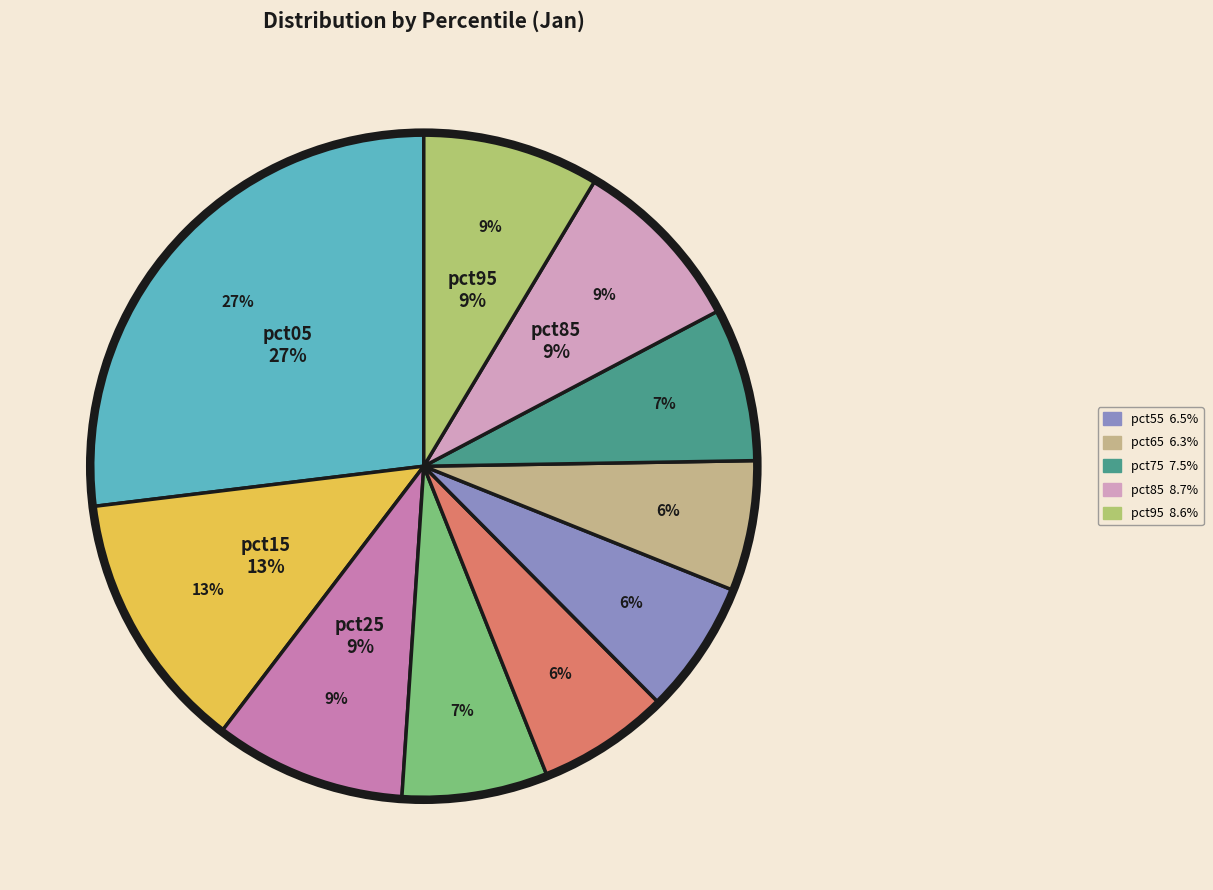

True or false: pct85 accounts for 9% of the total.

True